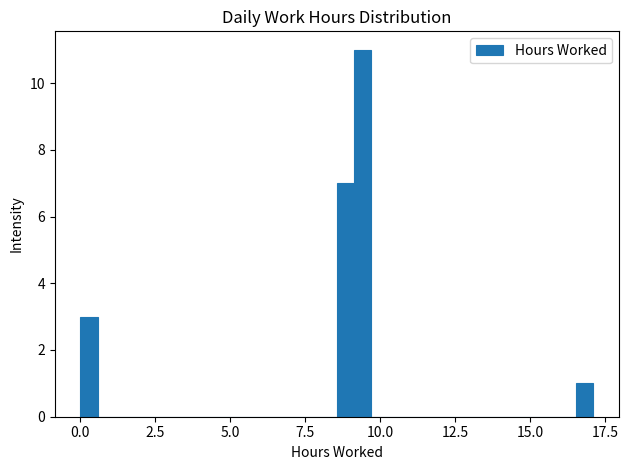

Around what value on the x-axis is the tallest bar? Give the approximate position of its centre, as read against the axis.

9.5